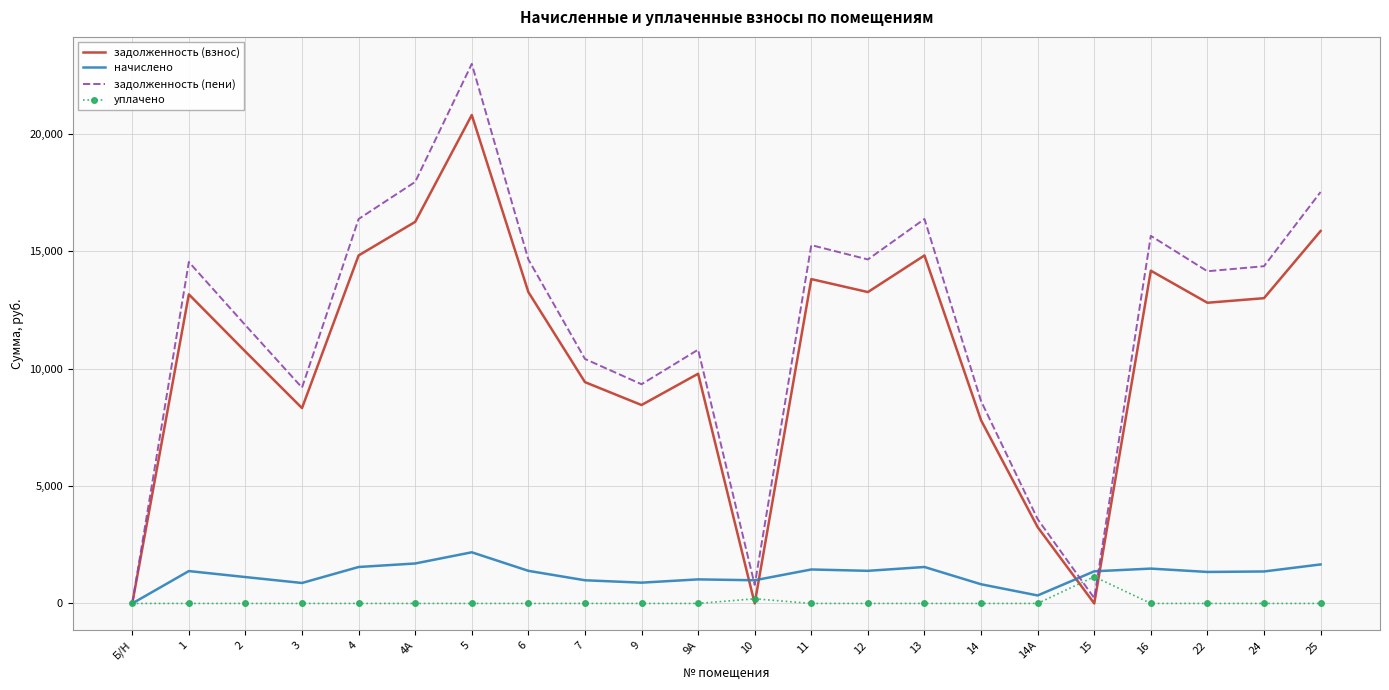

How many values in the начислено series exceed 1367?

11